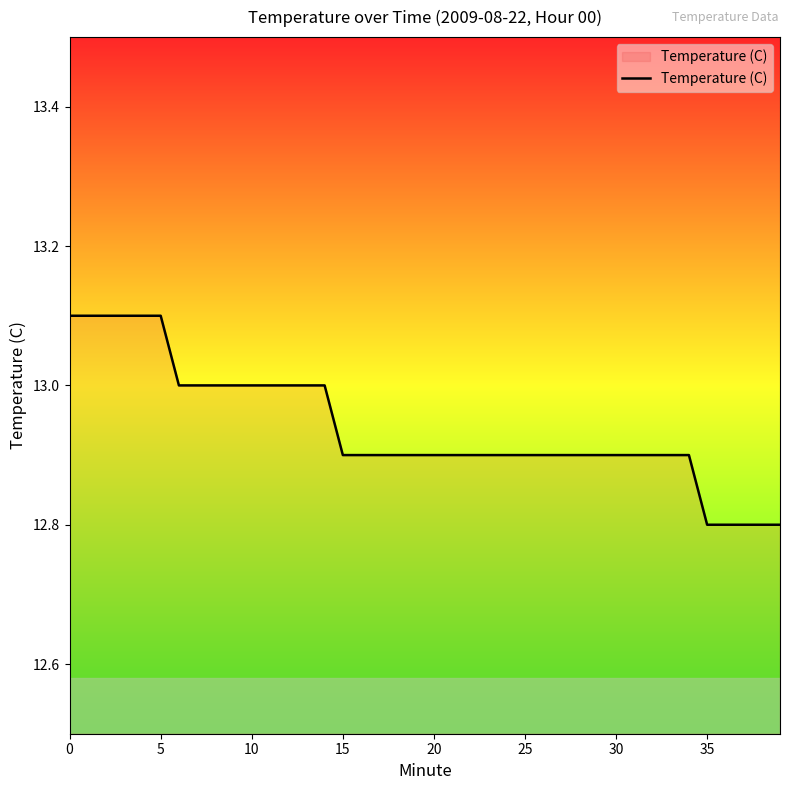

What is the difference between the maximum and minimum values?

0.3